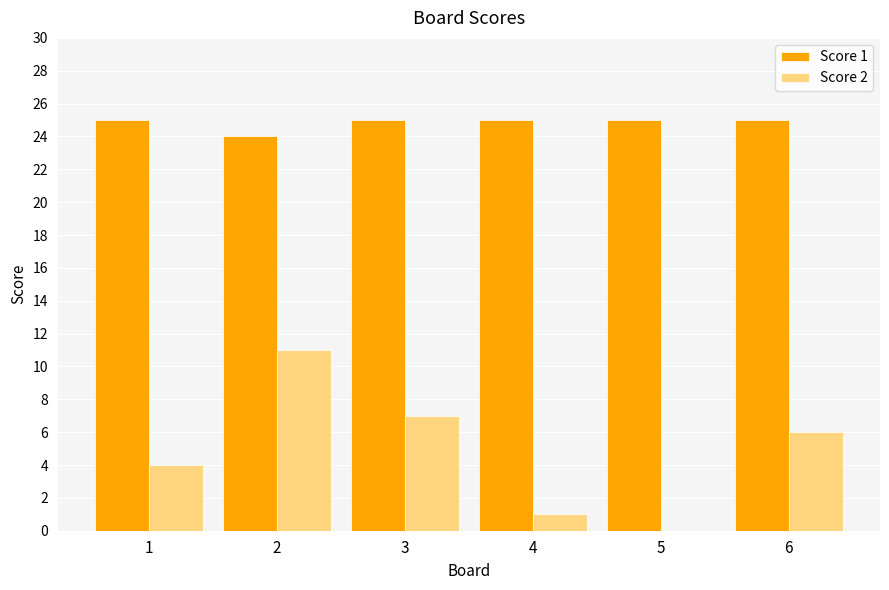

The value of Score 2 at 6 is 3. True or false?

False